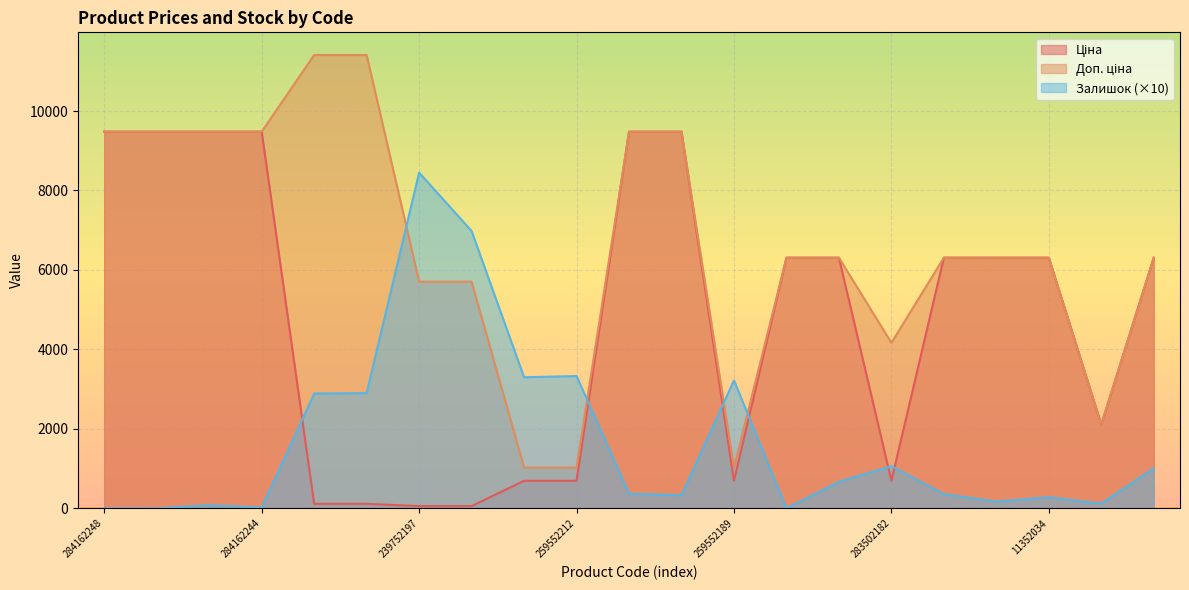

Does the chart display data point markers on the line(s)?

No